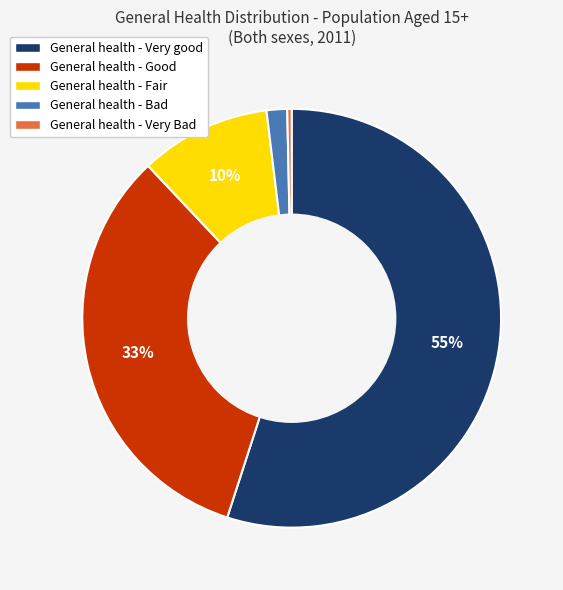

Do General health - Good and General health - Very good together represent more than half of the pie?

Yes